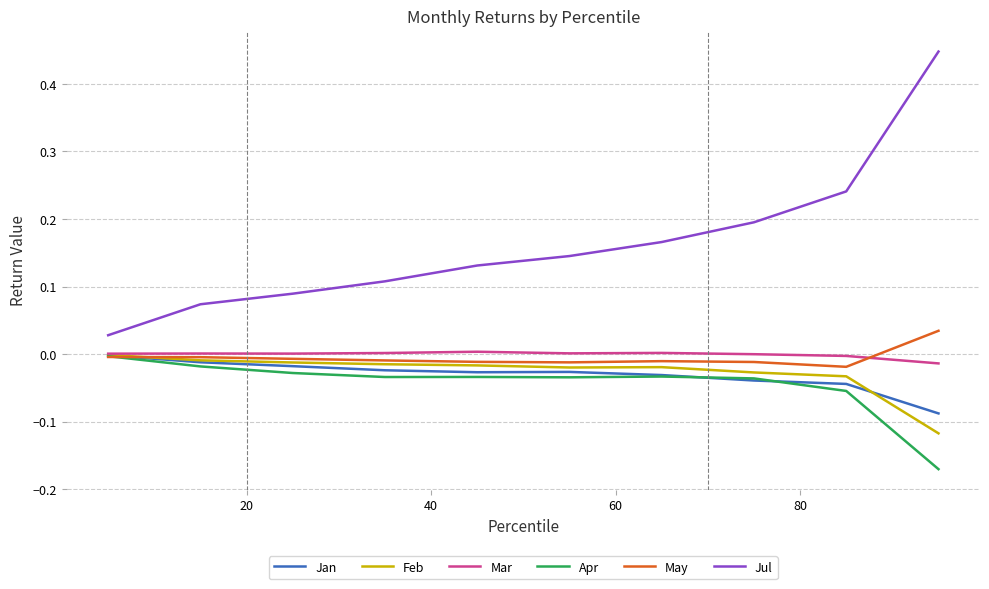

Which series has the largest range (max minus min)?

Jul